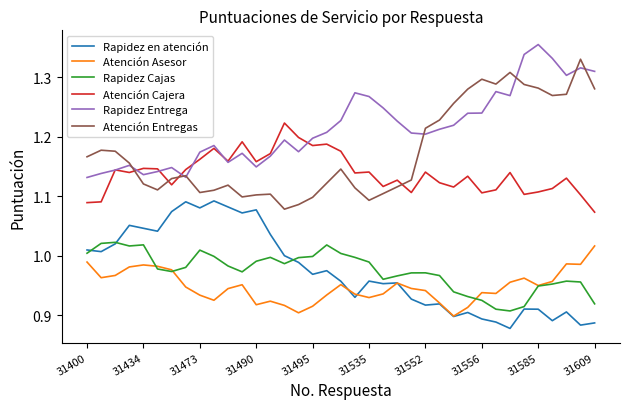

Which series has the largest total across all categories?

Rapidez Entrega